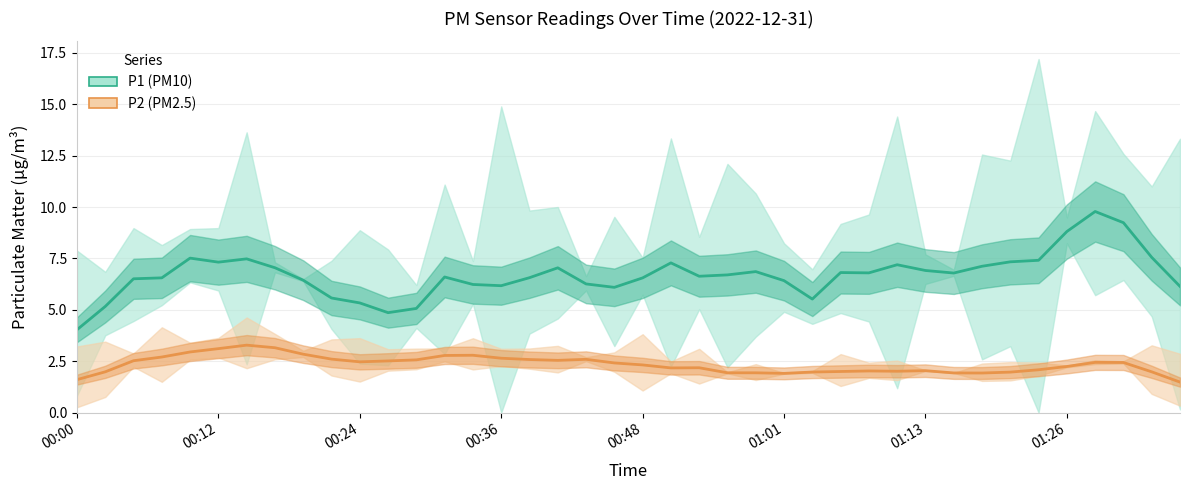

The P1 (PM10) series shows 3.6 at 21. True or false?

False